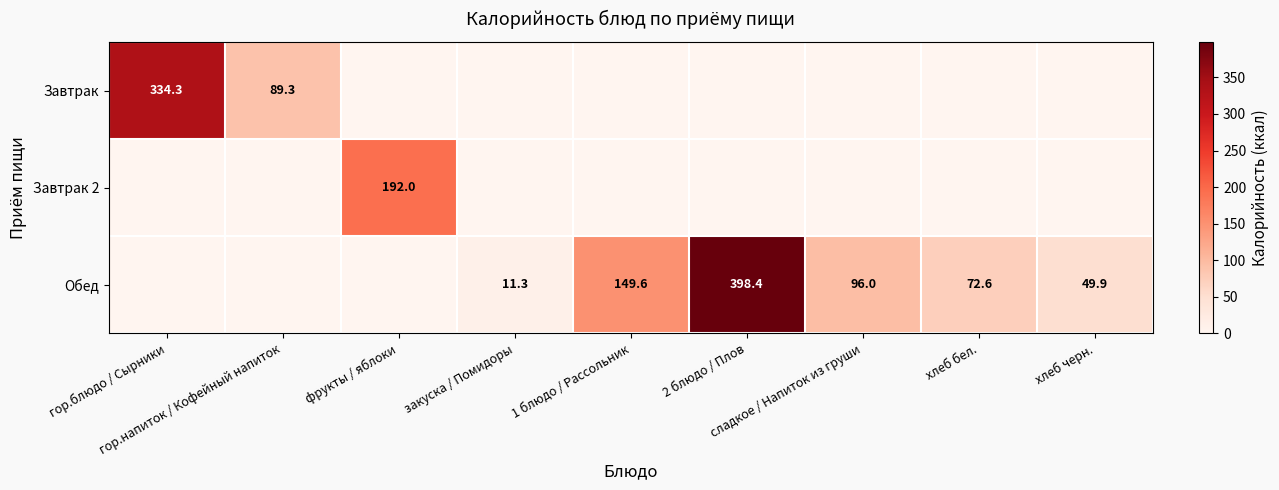

Which series has the largest total across all categories?

Обед